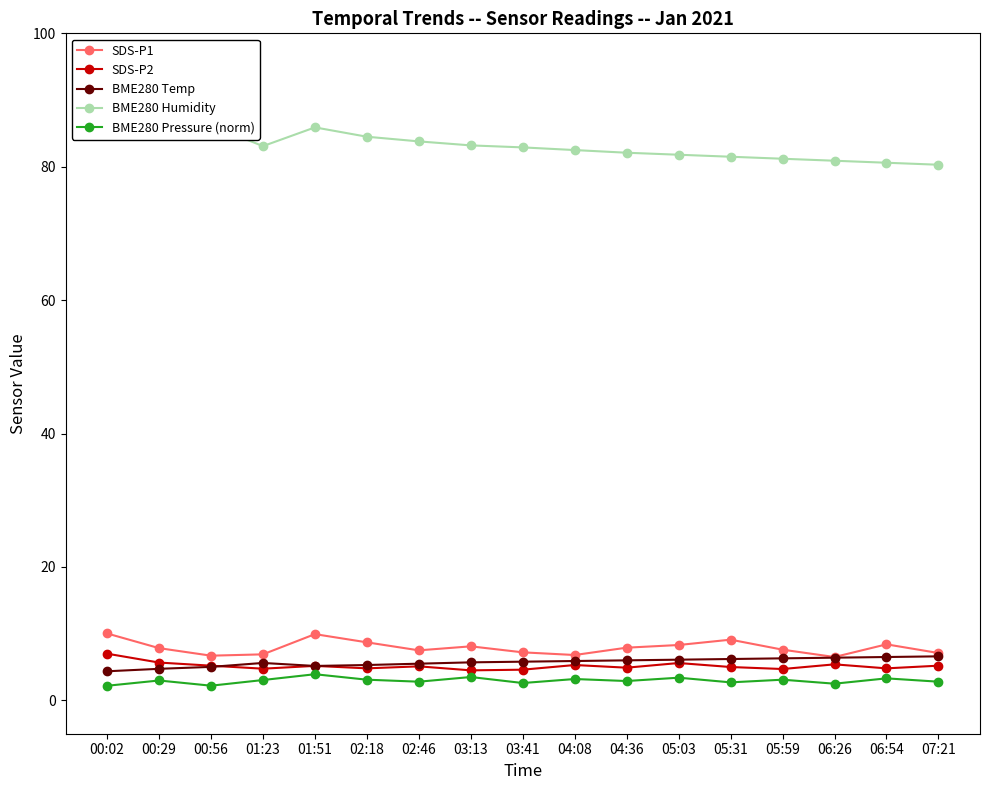

List the series in order of their peak value, lowest first.

BME280 Pressure (norm), BME280 Temp, SDS-P2, SDS-P1, BME280 Humidity